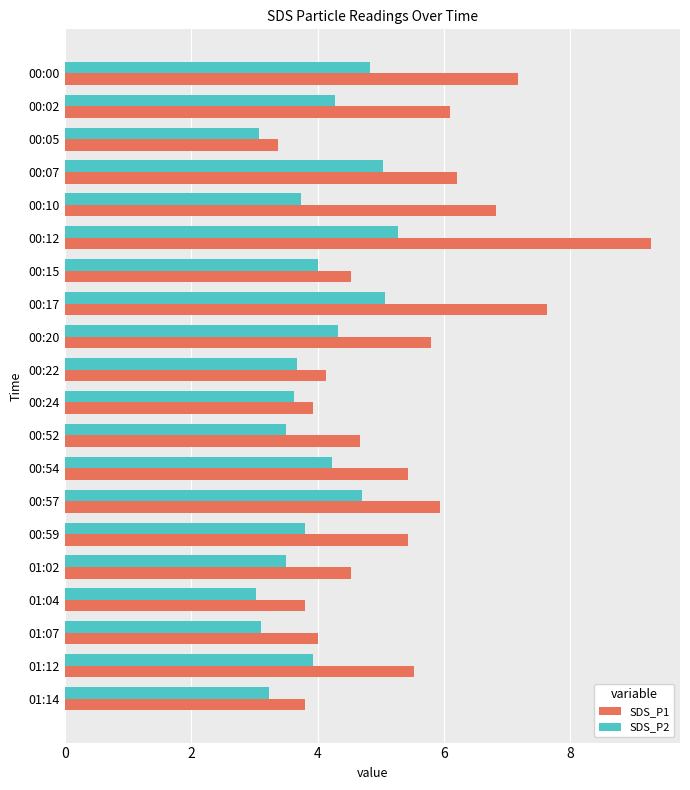

True or false: SDS_P1 has a value of 3.9 at 00:24.

True